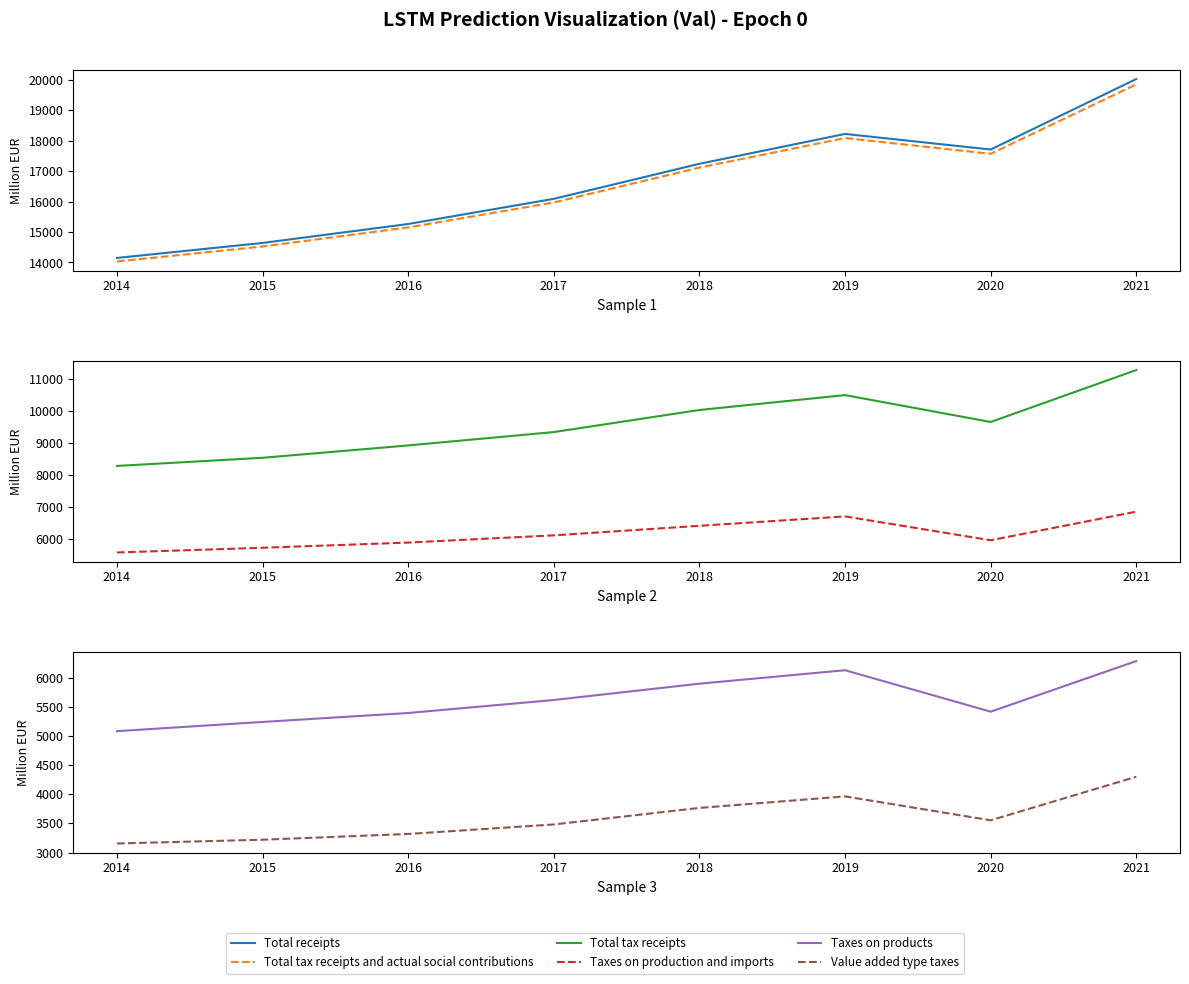

At which category does Total tax receipts reach its first local valley?

2020